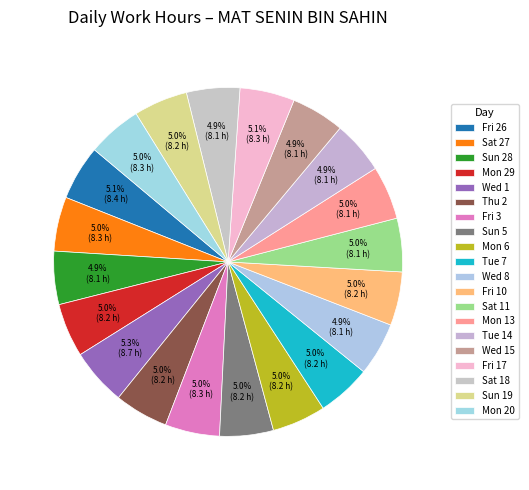

How many segments does this pie chart have?

20